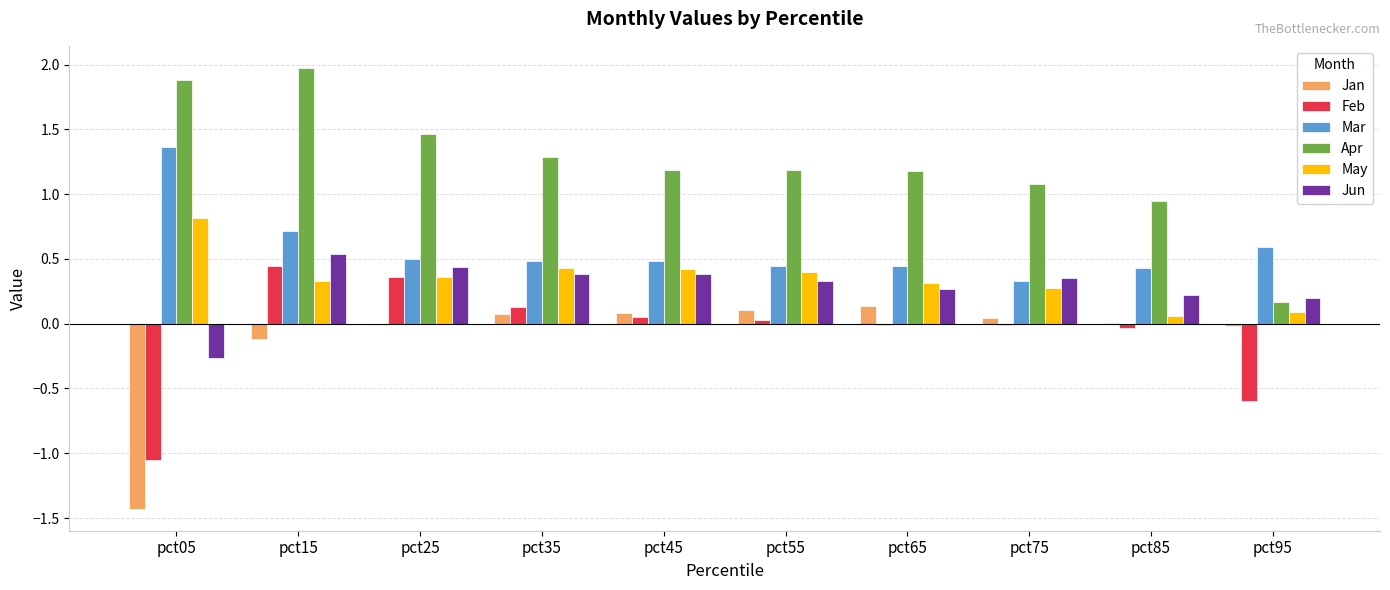

The value of May at pct65 is 0.3. True or false?

True